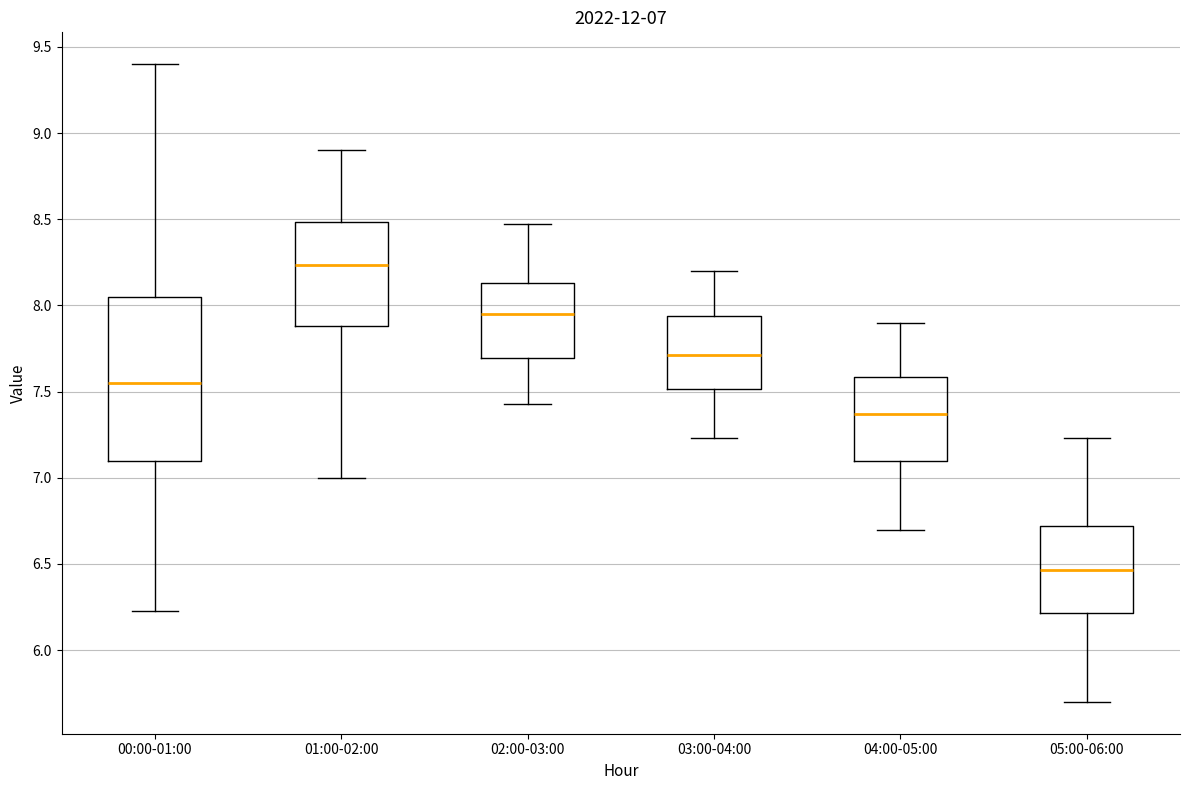

Which box is the tallest, from its lower edge to its upper edge?

00:00-01:00